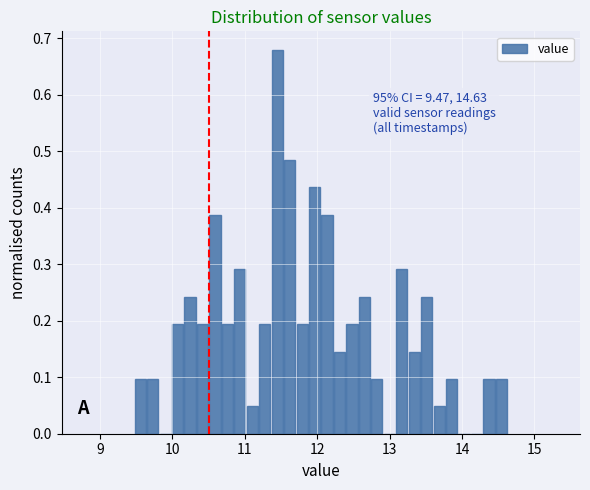

Read against the x-axis, roughly where is the centre of the tallest bar?

11.4